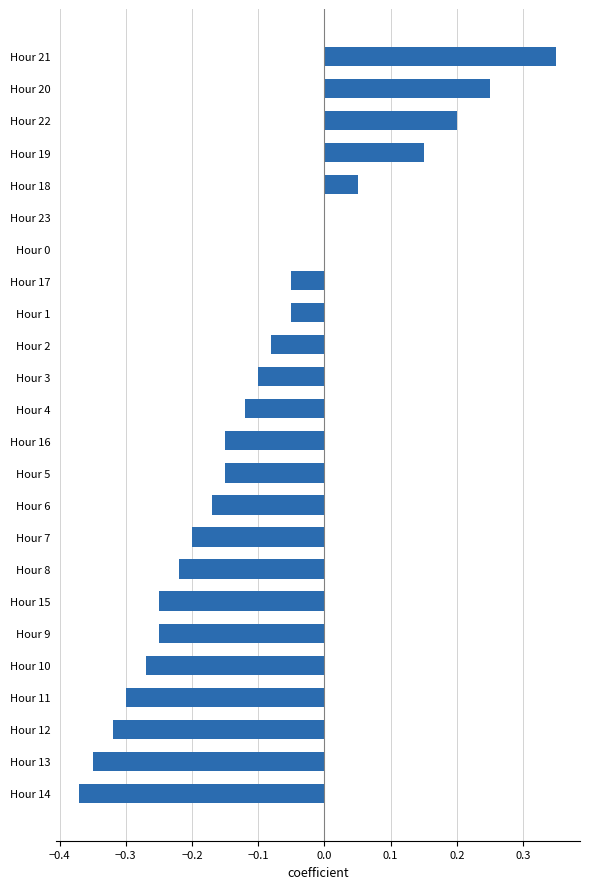

Is it true that the value at Hour 4 is -0.2?

False